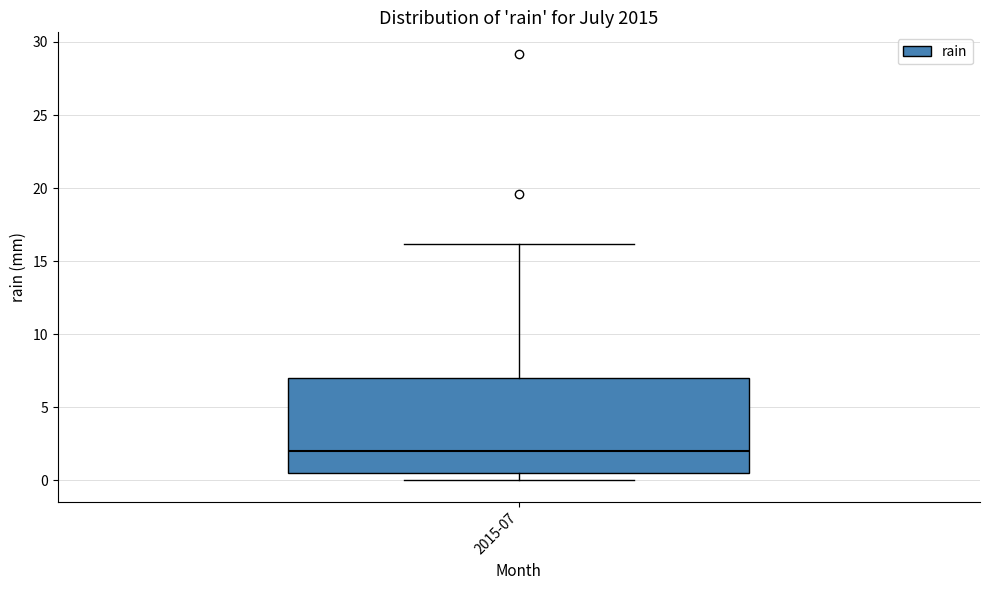

Read this box plot against the y-axis: the position of the median line, the range covered by the box, and the ends of both whiskers. The values are not printed on the chart, so give them approximately, as read against the axis.

median 2.0, box 0.5 to 7.0, whiskers 0.0 to 16.0